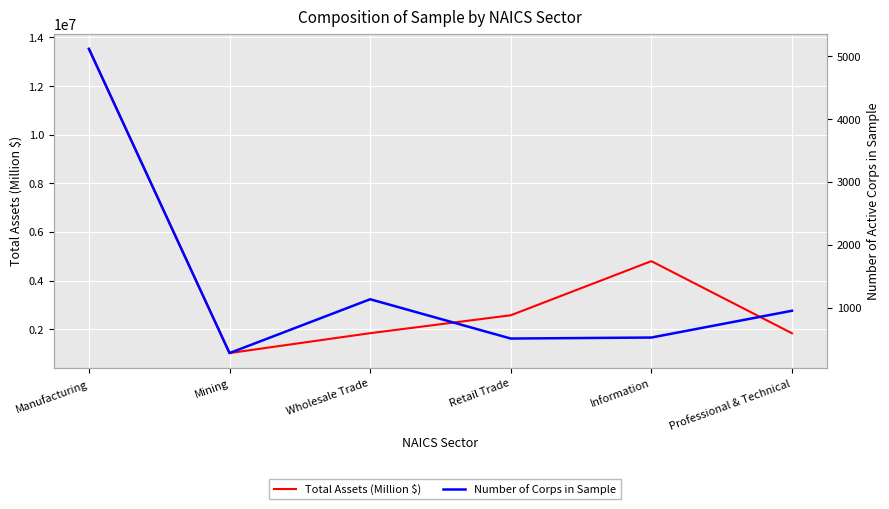

At how many categories does at least one series exceed 148722?

6